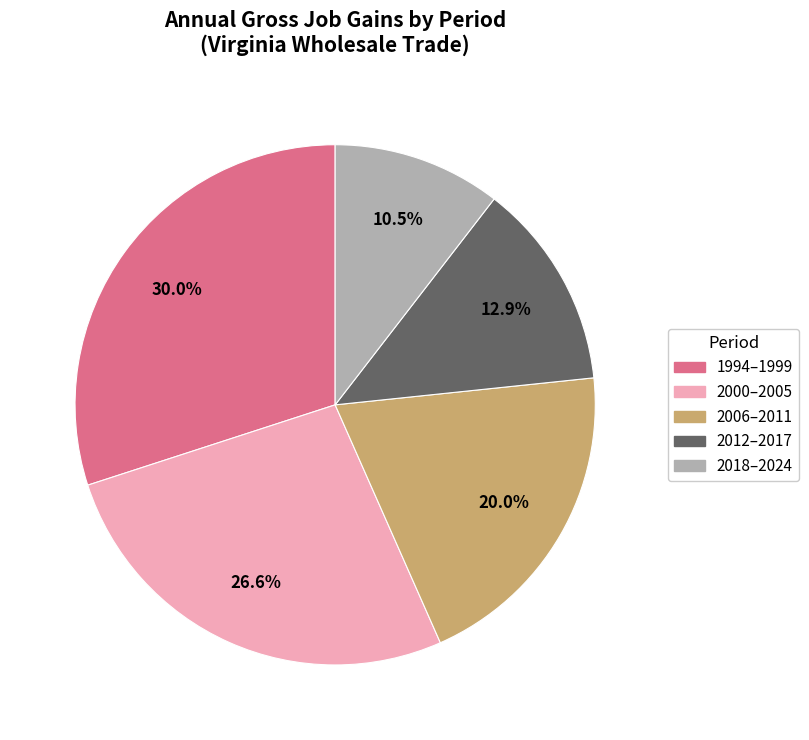

Which slice is the largest?

1994–1999